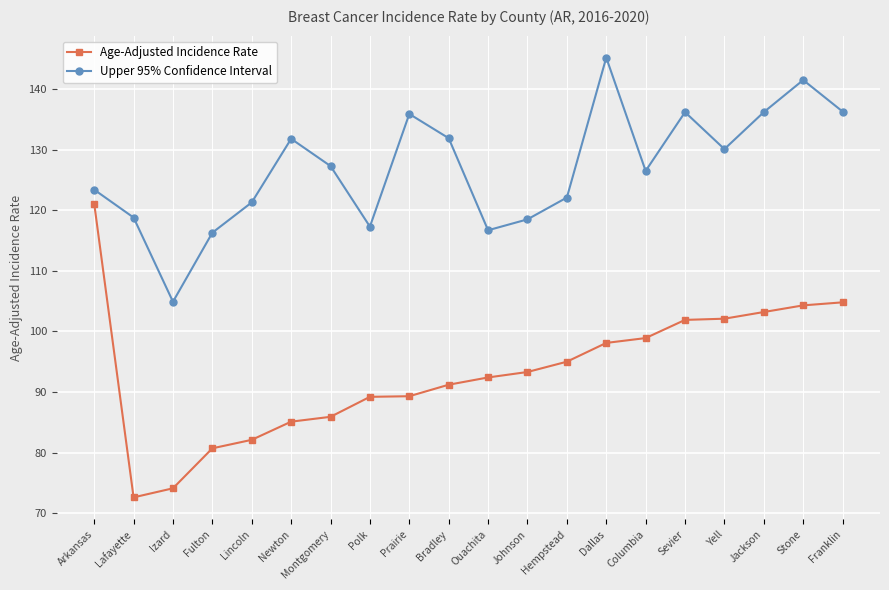

True or false: Age-Adjusted Incidence Rate and Upper 95% Confidence Interval cross at least once.

False